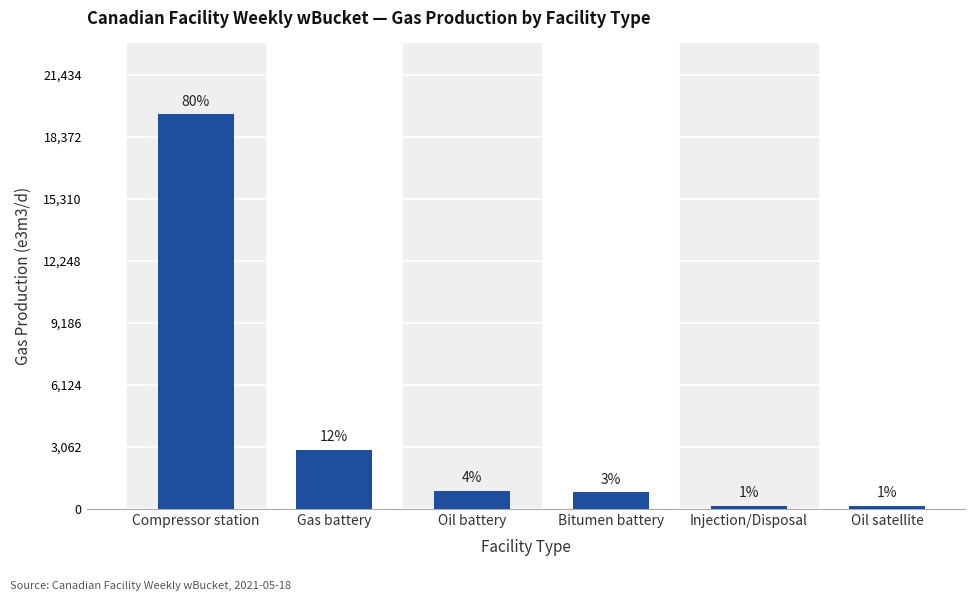

What is the change in value from Compressor station to Oil battery?

-18590.0